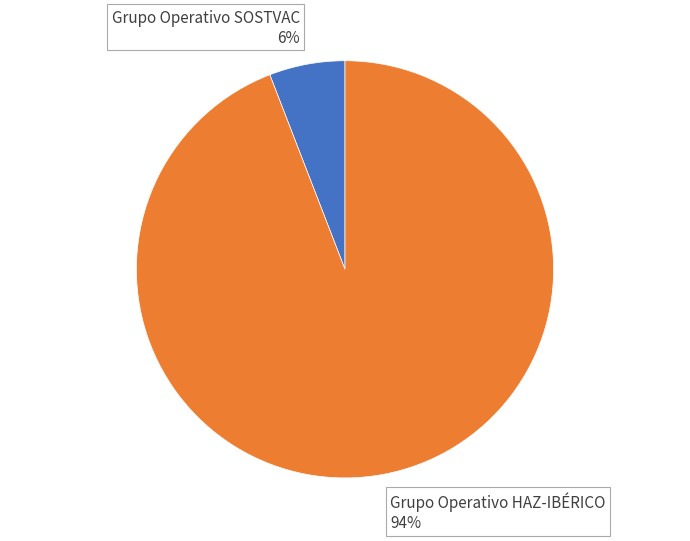

Which has a higher value, Grupo Operativo SOSTVAC or Grupo Operativo HAZ-IBÉRICO?

Grupo Operativo HAZ-IBÉRICO